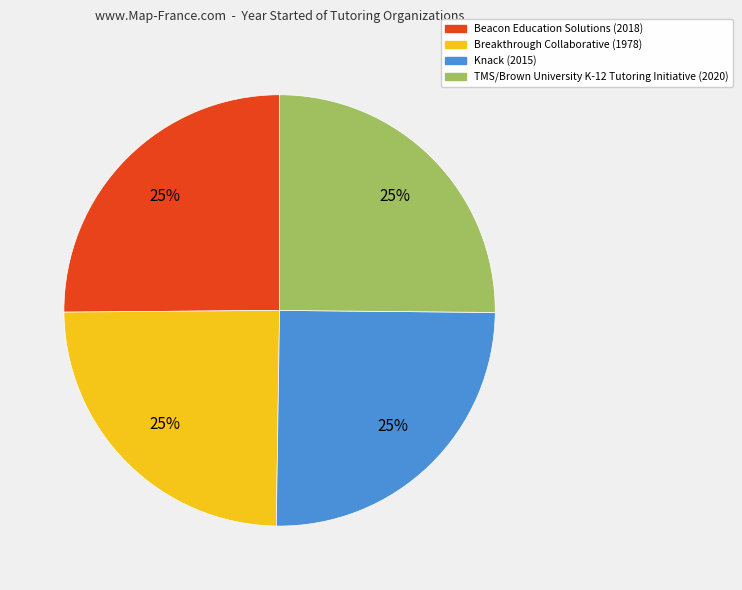

Approximately how many times larger is the value at Breakthrough Collaborative compared to Knack?

1.0